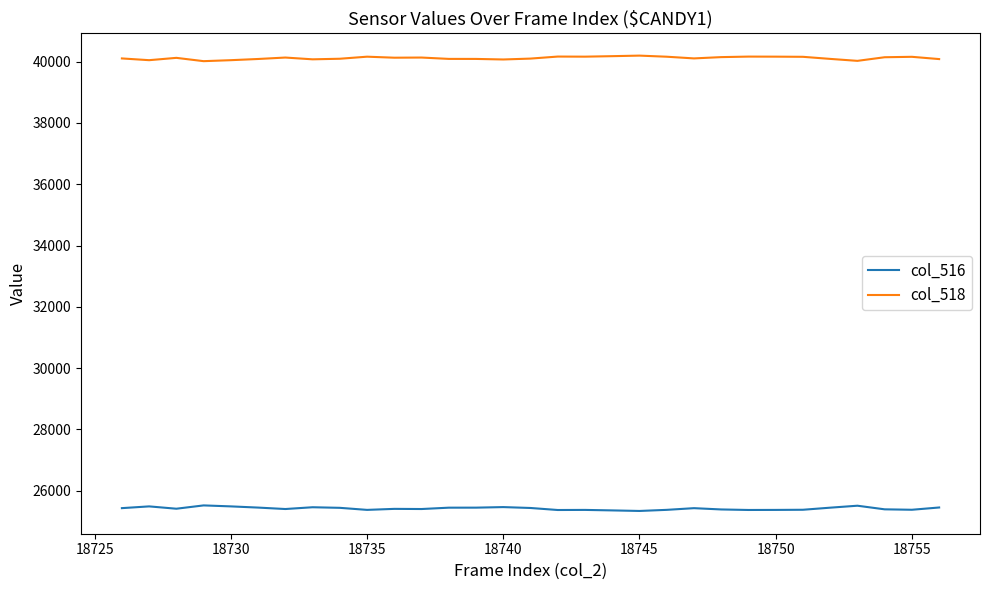

Rank the series by their maximum value, from lowest to highest.

col_516, col_518